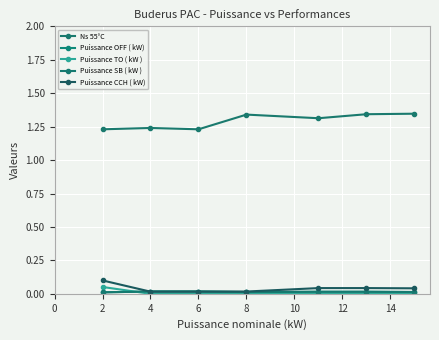

True or false: Puissance SB ( kW ) and Puissance TO ( kW ) cross at least once.

True